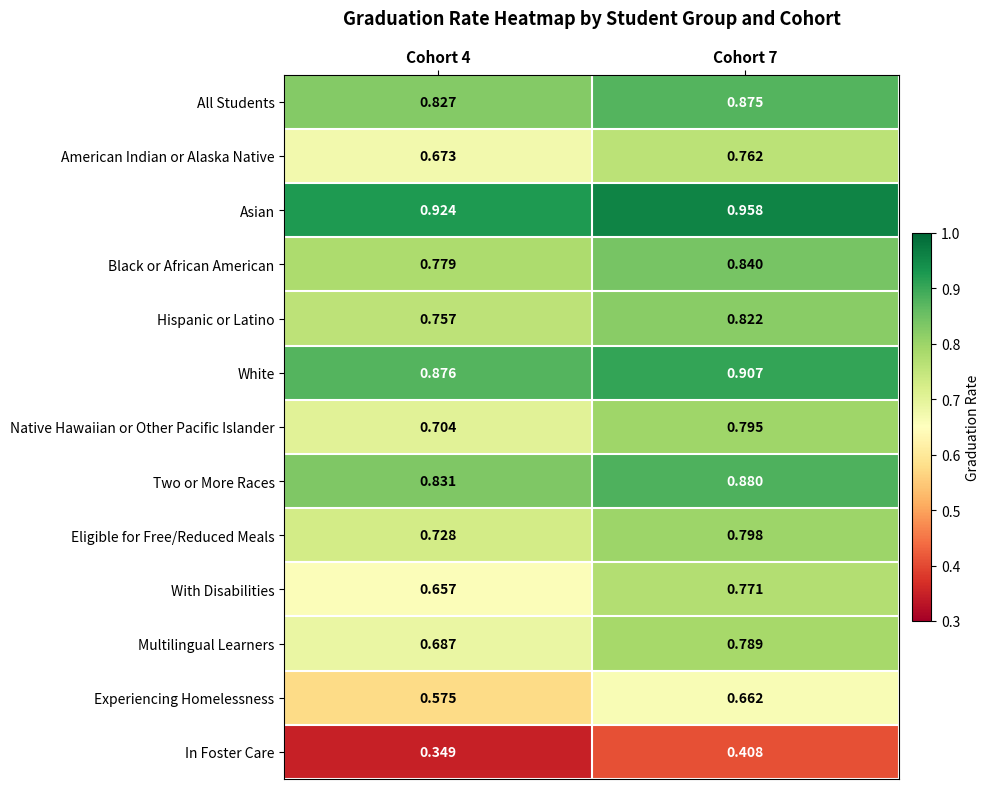

List the series in order of their peak value, highest first.

Asian, White, Two or More Races, All Students, Black or African American, Hispanic or Latino, Eligible for Free/Reduced Meals, Native Hawaiian or Other Pacific Islander, Multilingual Learners, With Disabilities, American Indian or Alaska Native, Experiencing Homelessness, In Foster Care